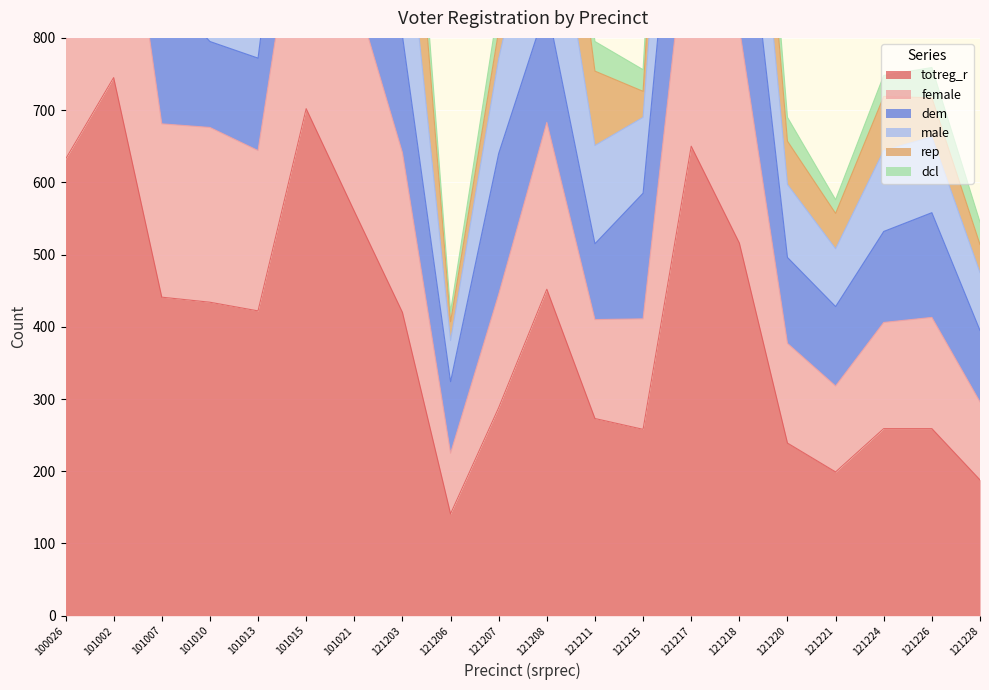

Which category has the highest value across all series?

101002